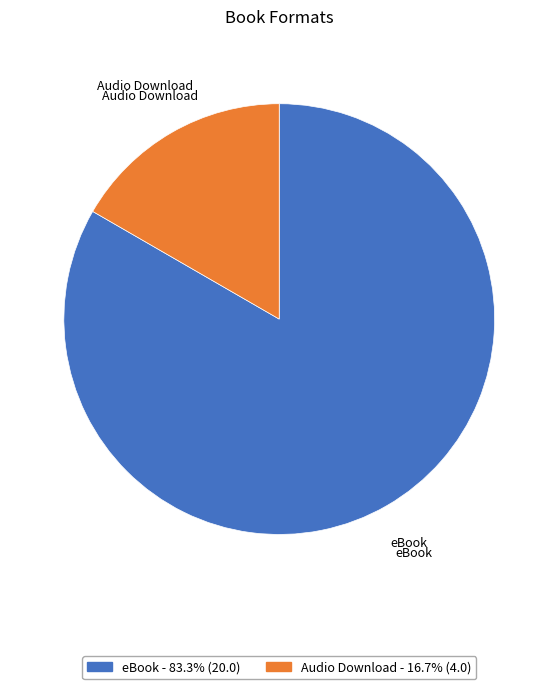

Combined, do eBook and Audio Download account for over 50%?

Yes